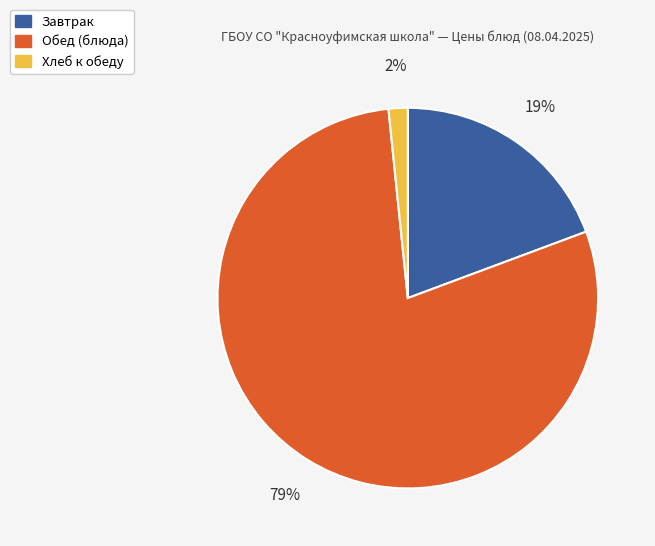

What percentage is the Обед (блюда) slice, to the nearest percent?

79%